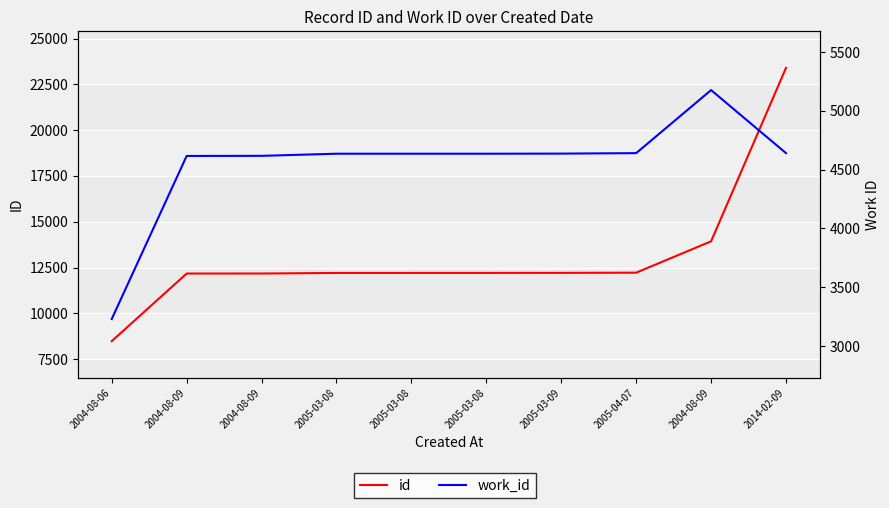

What is the difference between the maximum and minimum values in the work_id series?

1946